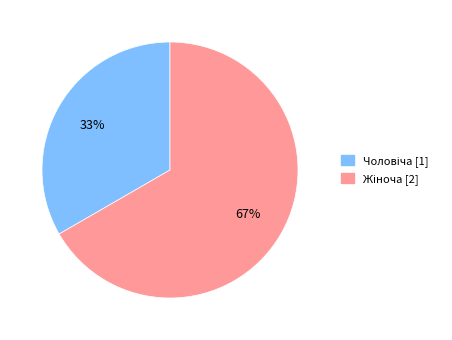

To the nearest percent, what is the average slice percentage?

50%